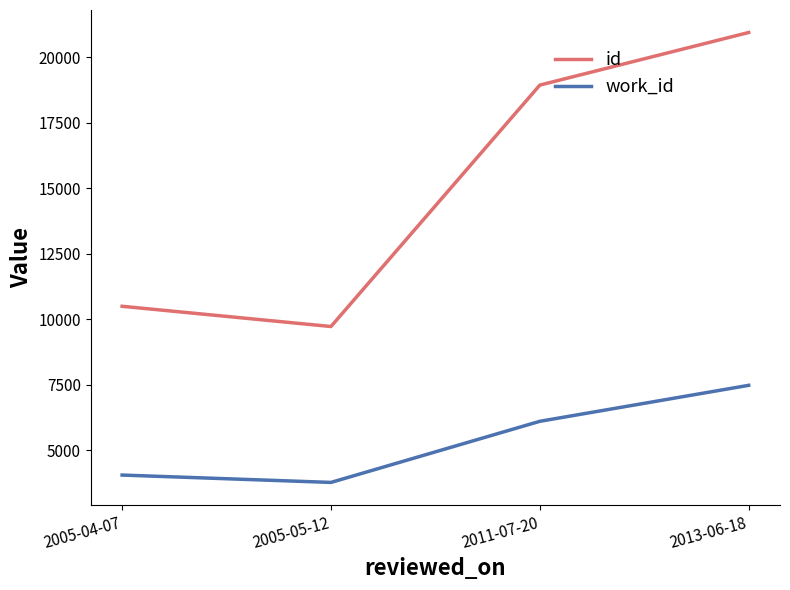

How many values in the work_id series are below 6102?

2